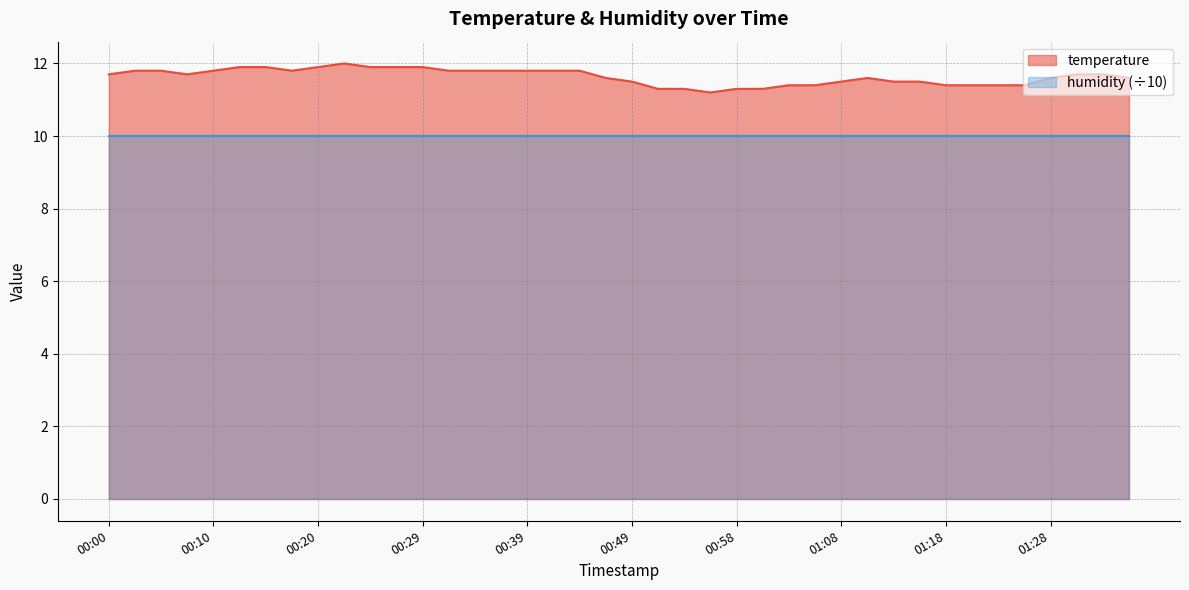

Does the chart have visible grid lines?

Yes